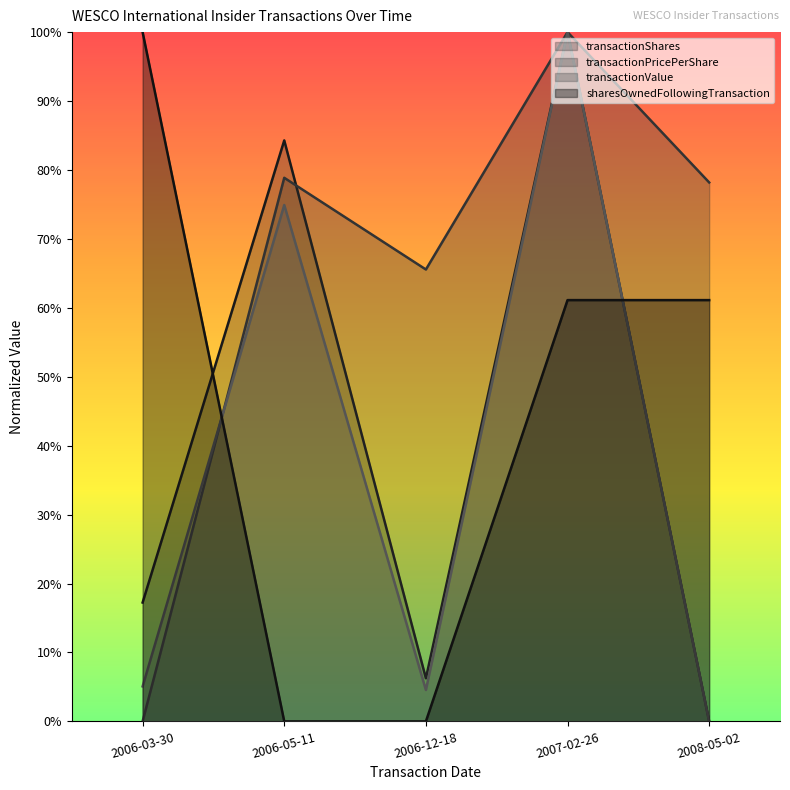

Between 2008-05-02 and 2006-12-18, which is larger?

2006-12-18